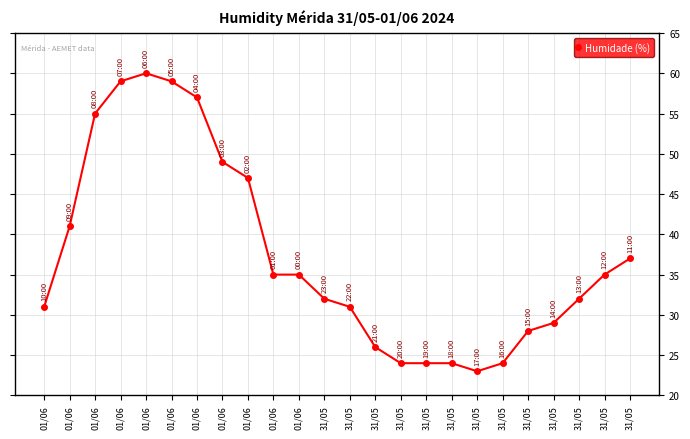

How many lines are shown in the chart?

1